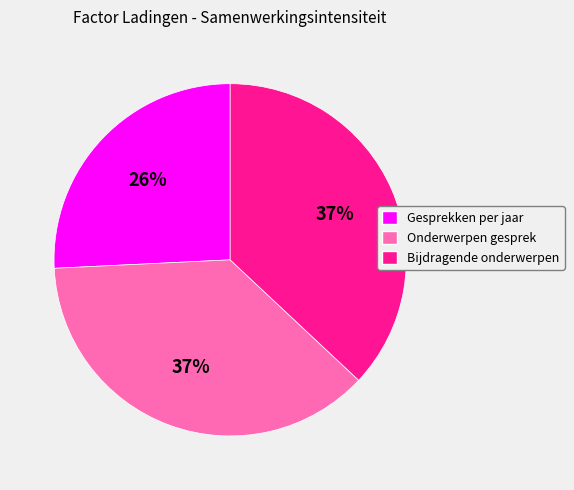

The Bijdragende onderwerpen slice represents 22% of the pie. True or false?

False